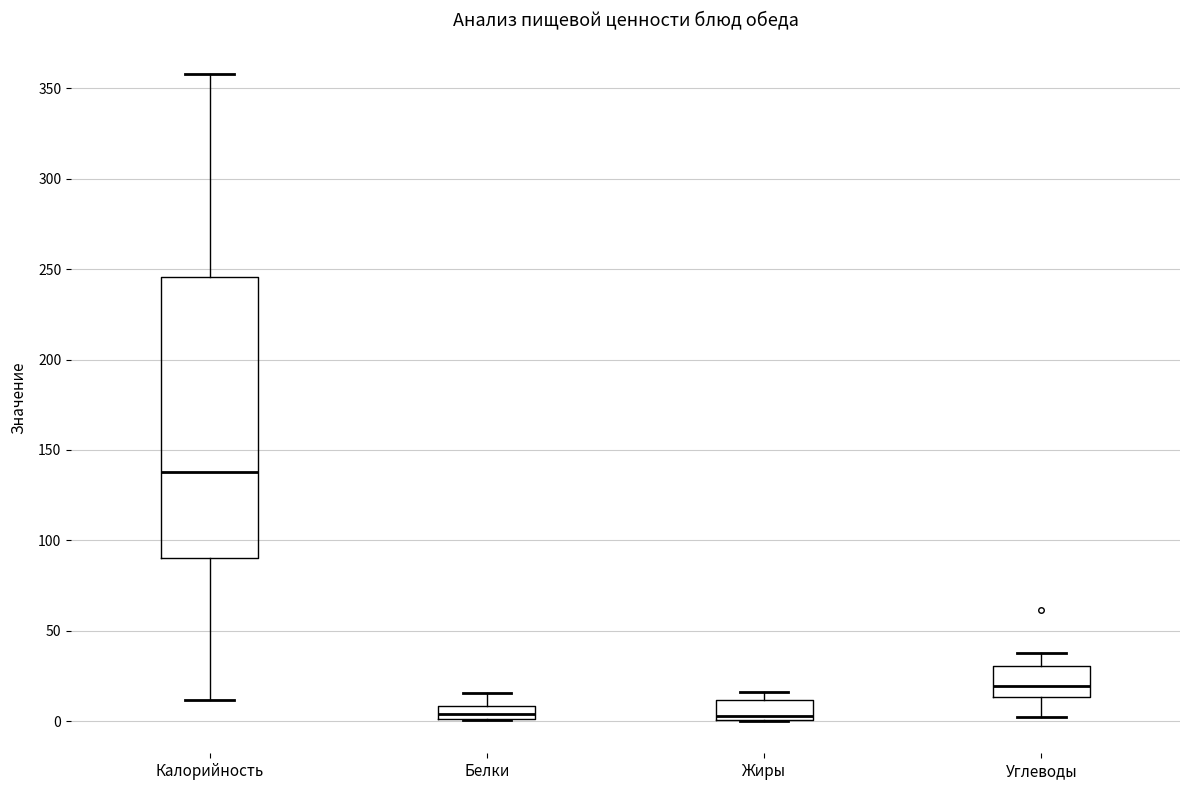

Reading left to right, read every box against the y-axis: the position of its median line, the range the box covers, and the ends of its whiskers. The values are not printed on the chart, so give them approximately, as read against the axis.

Калорийность: median 140, box 90 to 245, whiskers 10 to 360
Белки: median 5, box 0 to 10, whiskers 0 to 15
Жиры: median 5, box 0 to 10, whiskers 0 to 15
Углеводы: median 20, box 15 to 30, whiskers 0 to 40